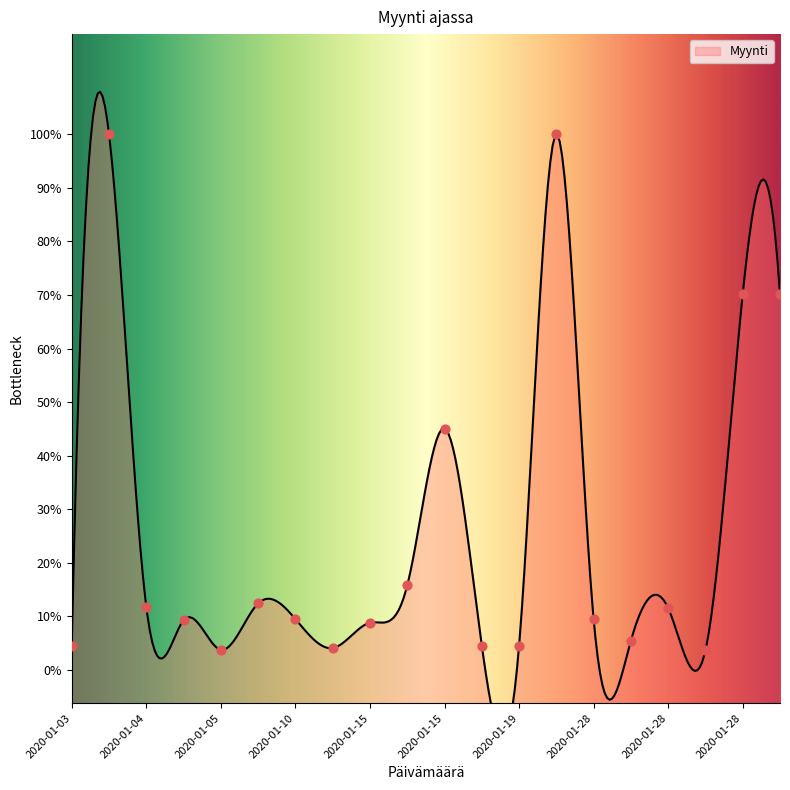

Approximately how many times larger is the value at 2020-01-28 compared to 2020-01-10?

0.8